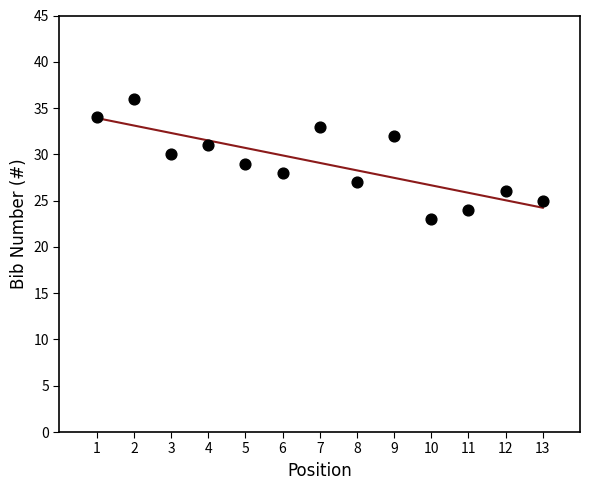

What is the range of Y values (max minus min)?

13